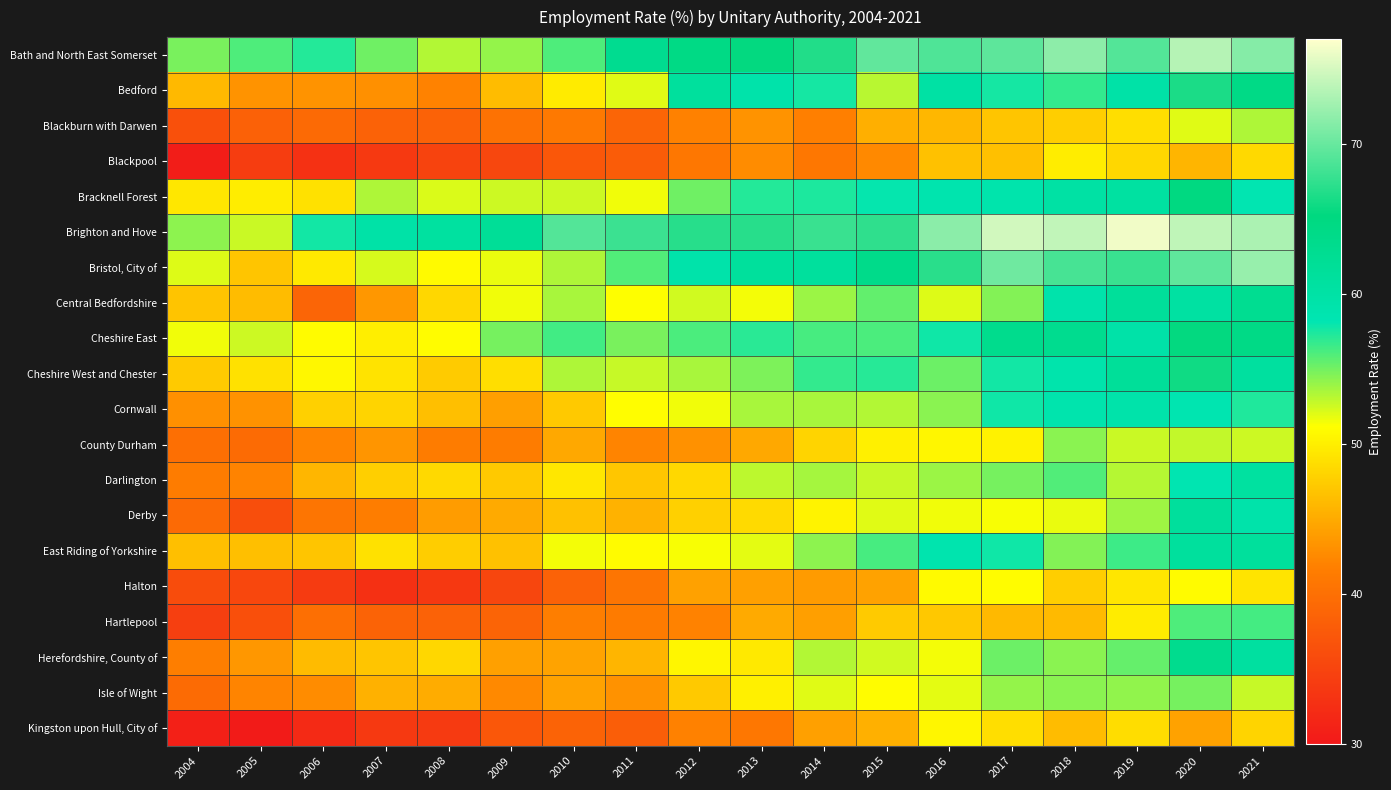

Count the number of categories in the chart.

18